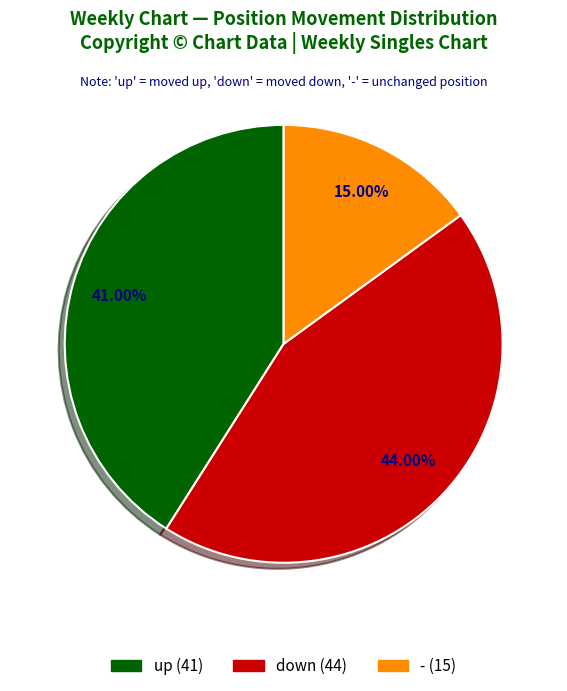

Is it true that - is 6% of the pie?

False